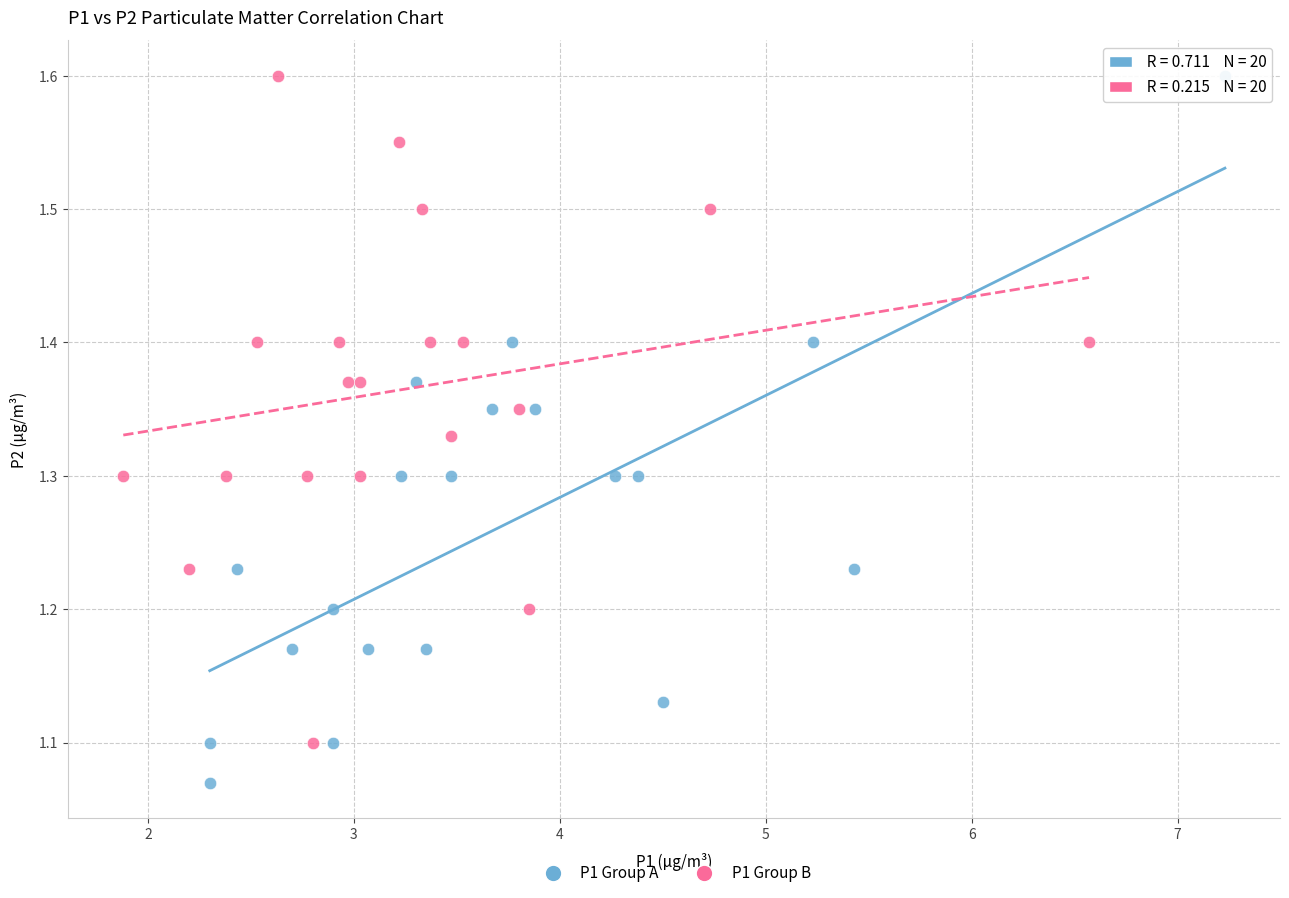

What are all the series names shown in the legend?

P1 Group A, P1 Group B